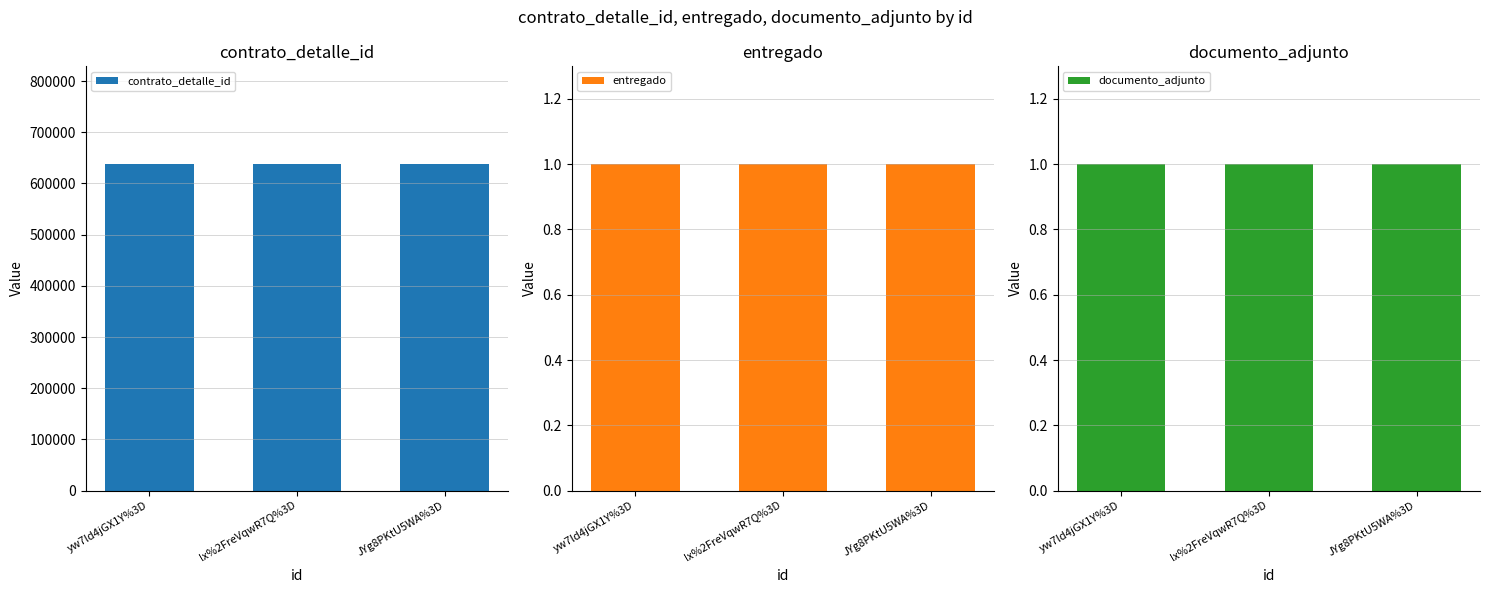

What is the label of the 1st bar from the right?

JYg8PKtU5WA%3D